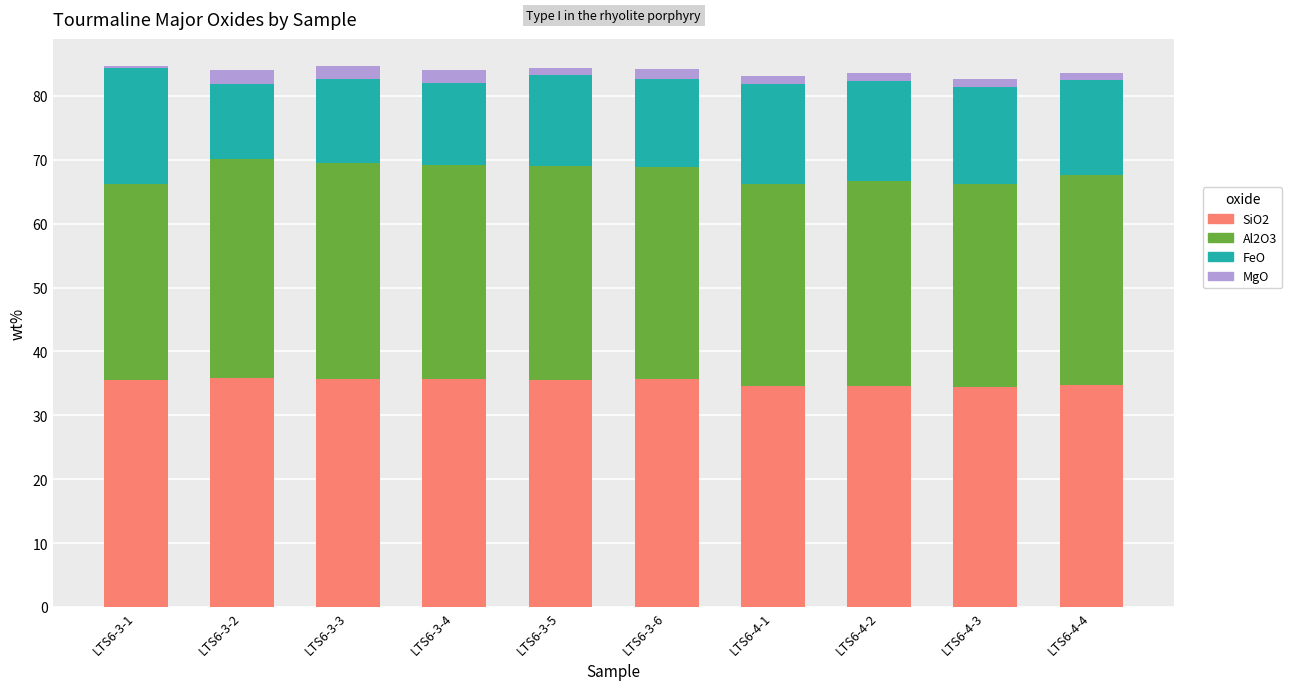

What are all the series names shown in the legend?

SiO2, Al2O3, FeO, MgO